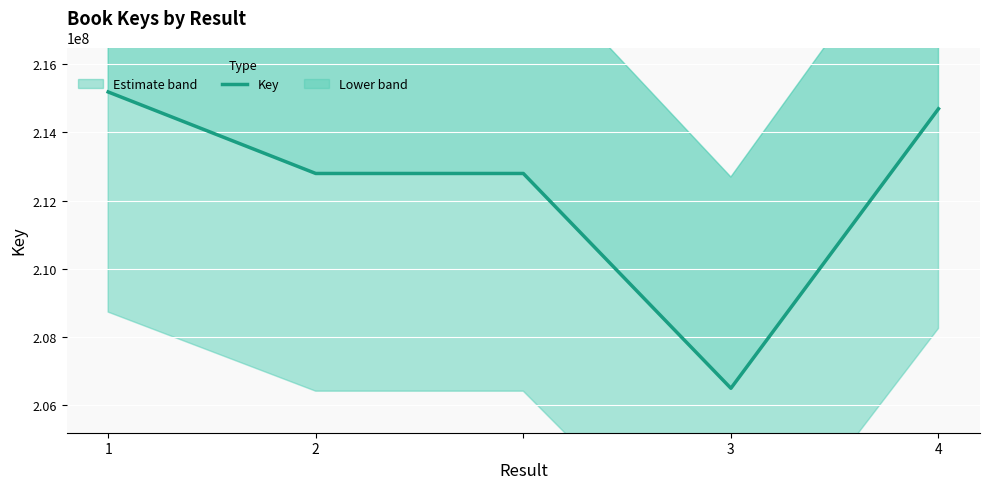

Is it true that the value at 4 is 214692360?

True